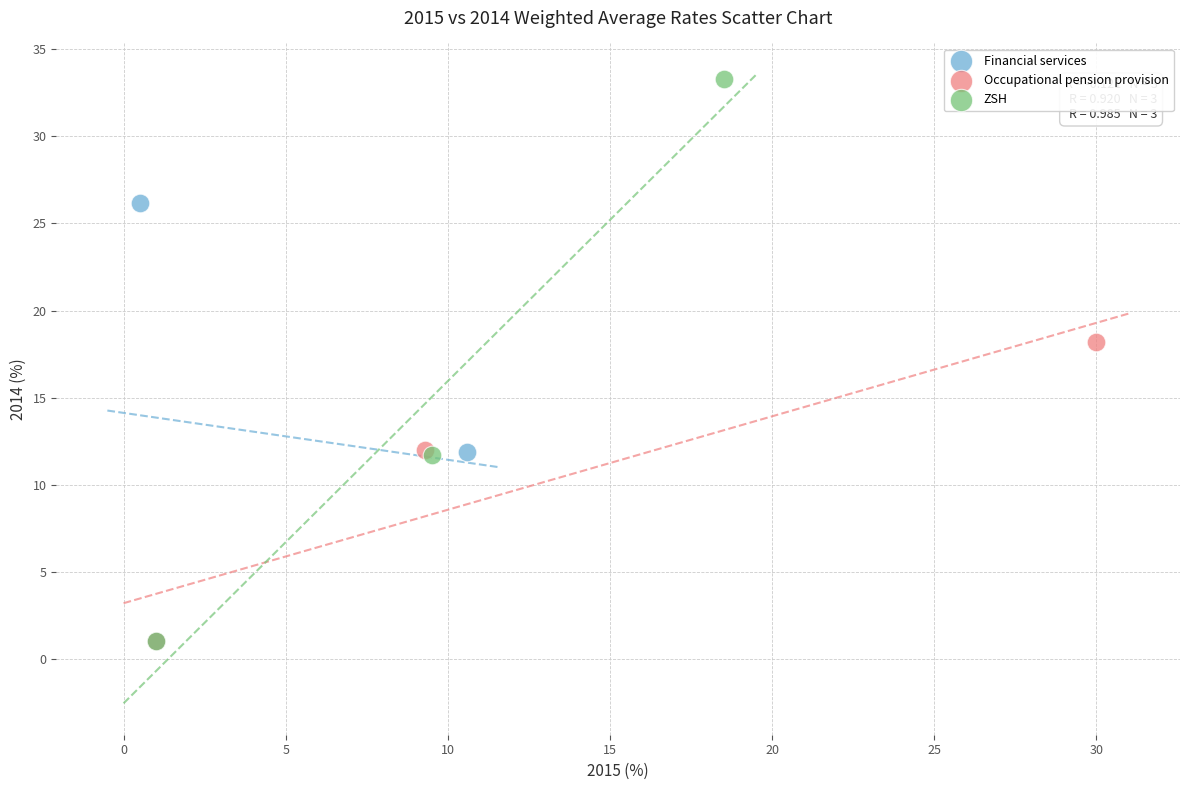

Which series has the largest Y range (max minus min)?

ZSH